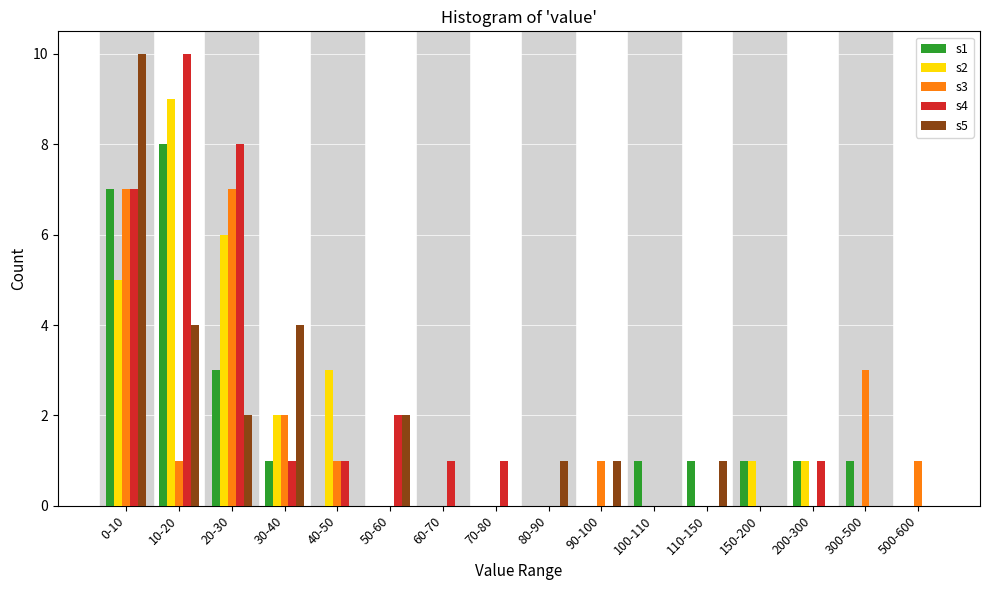

True or false: s1 has a value of 1 at 150-200.

True